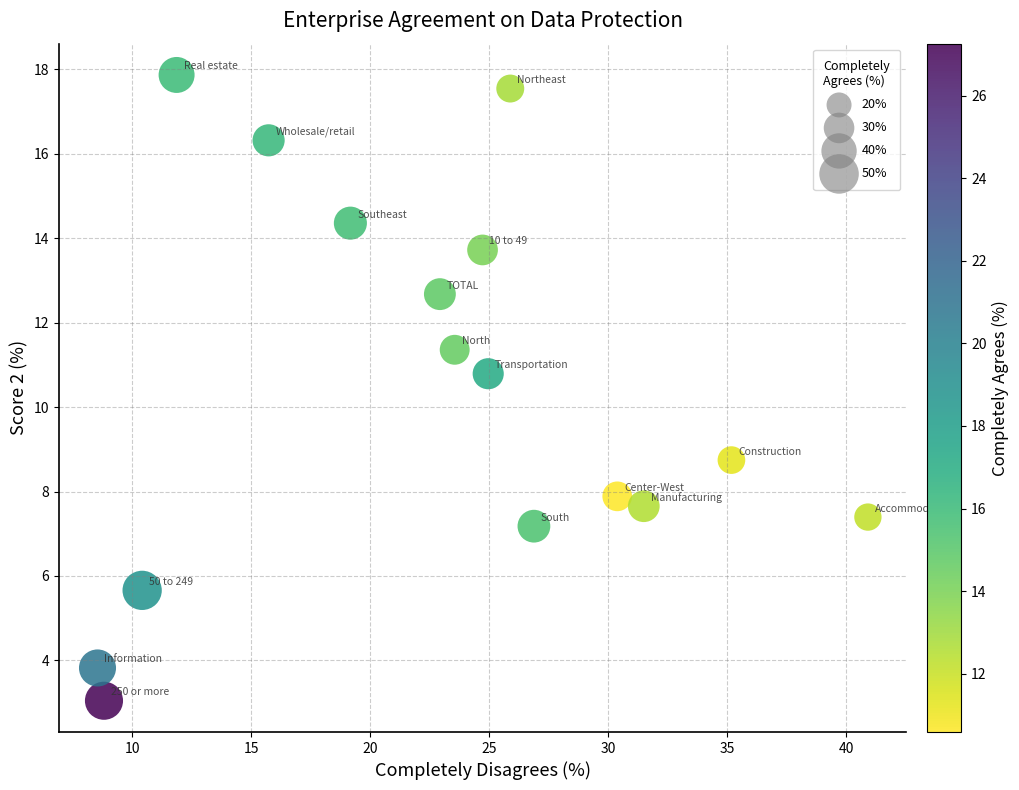

What is the range of Y values (max minus min)?

14.8